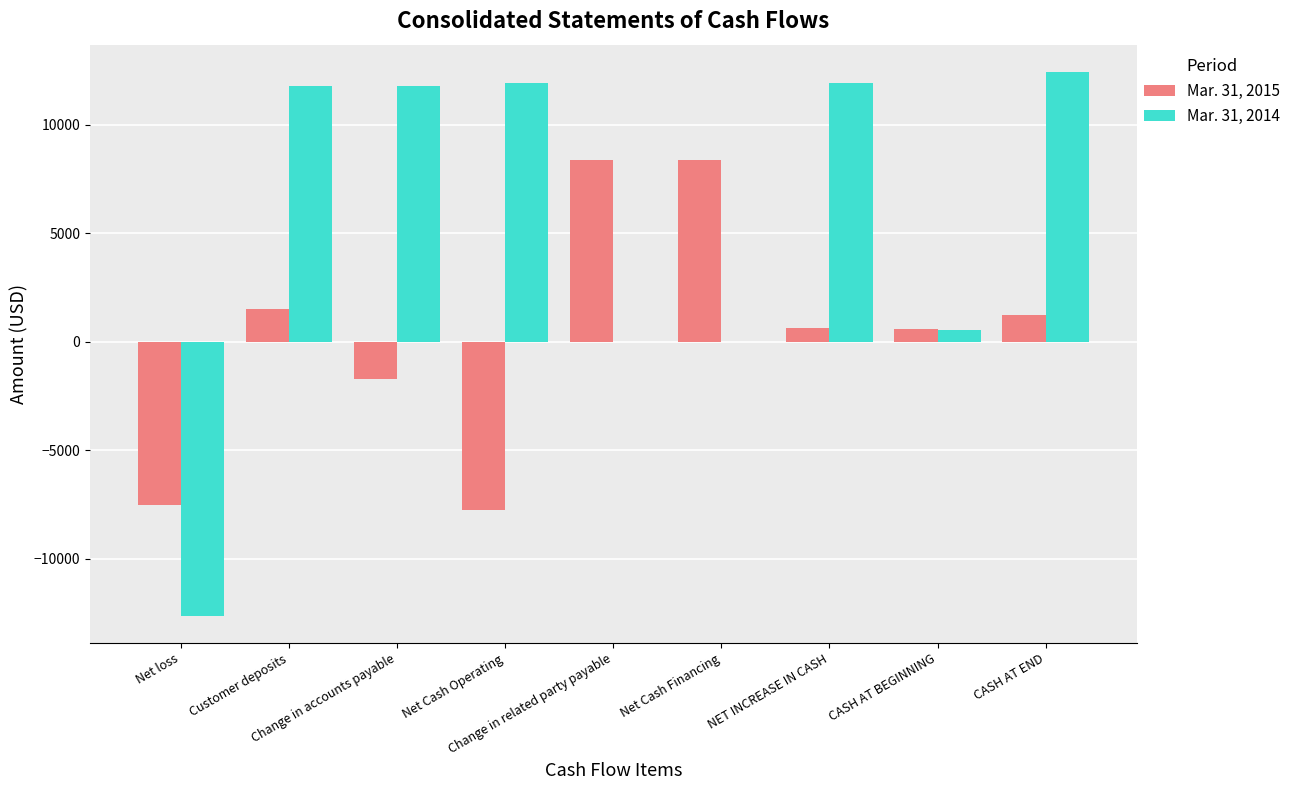

True or false: Mar. 31, 2014 has a value of -20063 at Net loss.

False